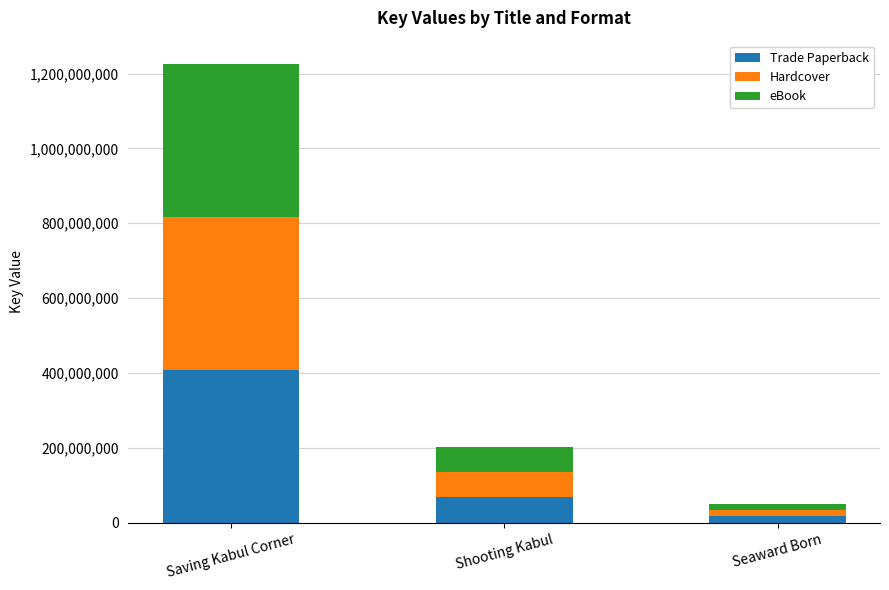

Count the number of data series in this chart.

3